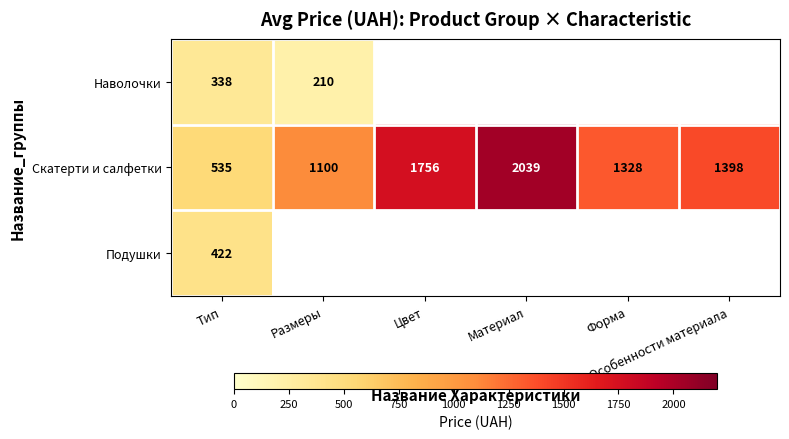

Count the Скатерти и салфетки values in the range 1100 to 1756.

4